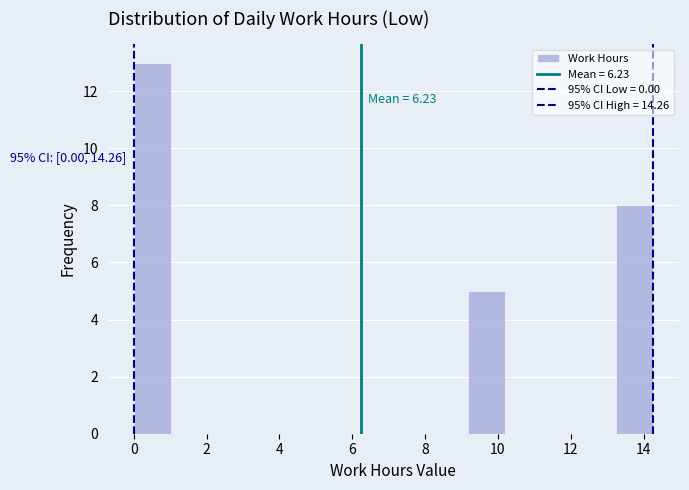

Which range on the x-axis has the tallest bar?

0.0 to 1.0